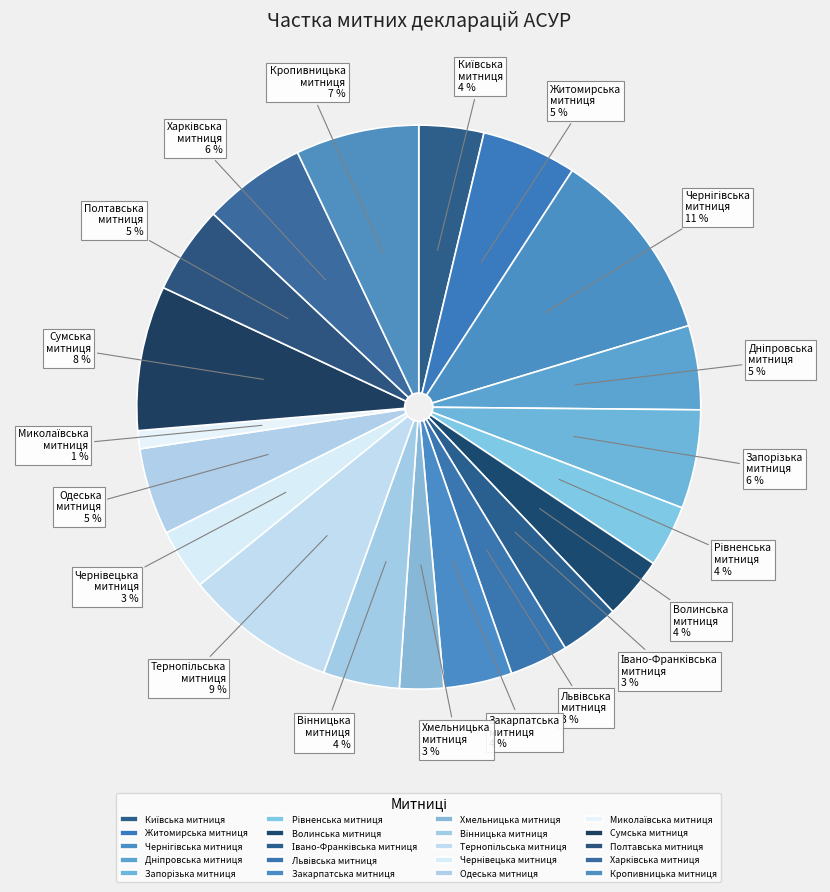

How many slices are in this pie chart?

20